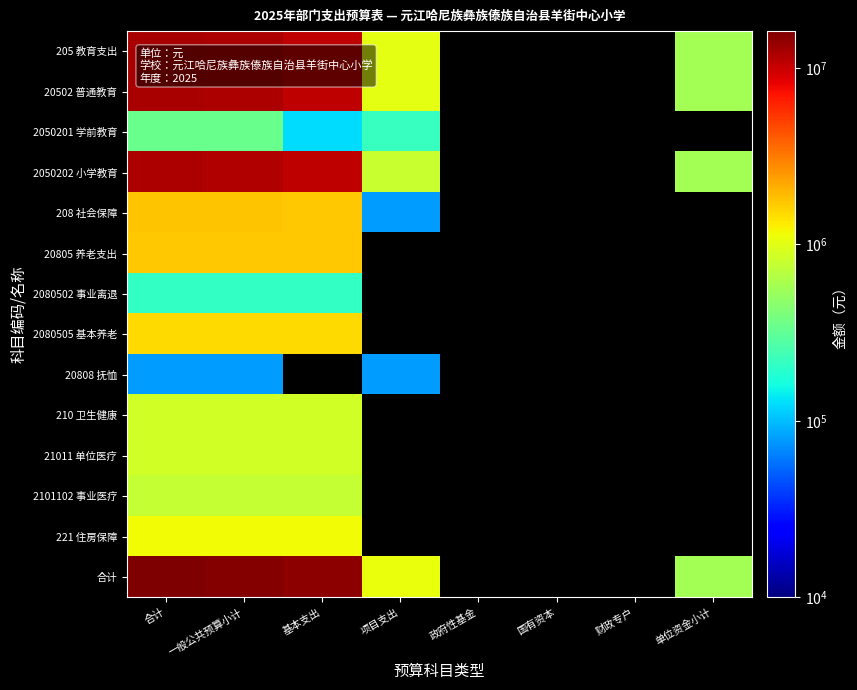

At which category is the sum across all series the highest?

合计